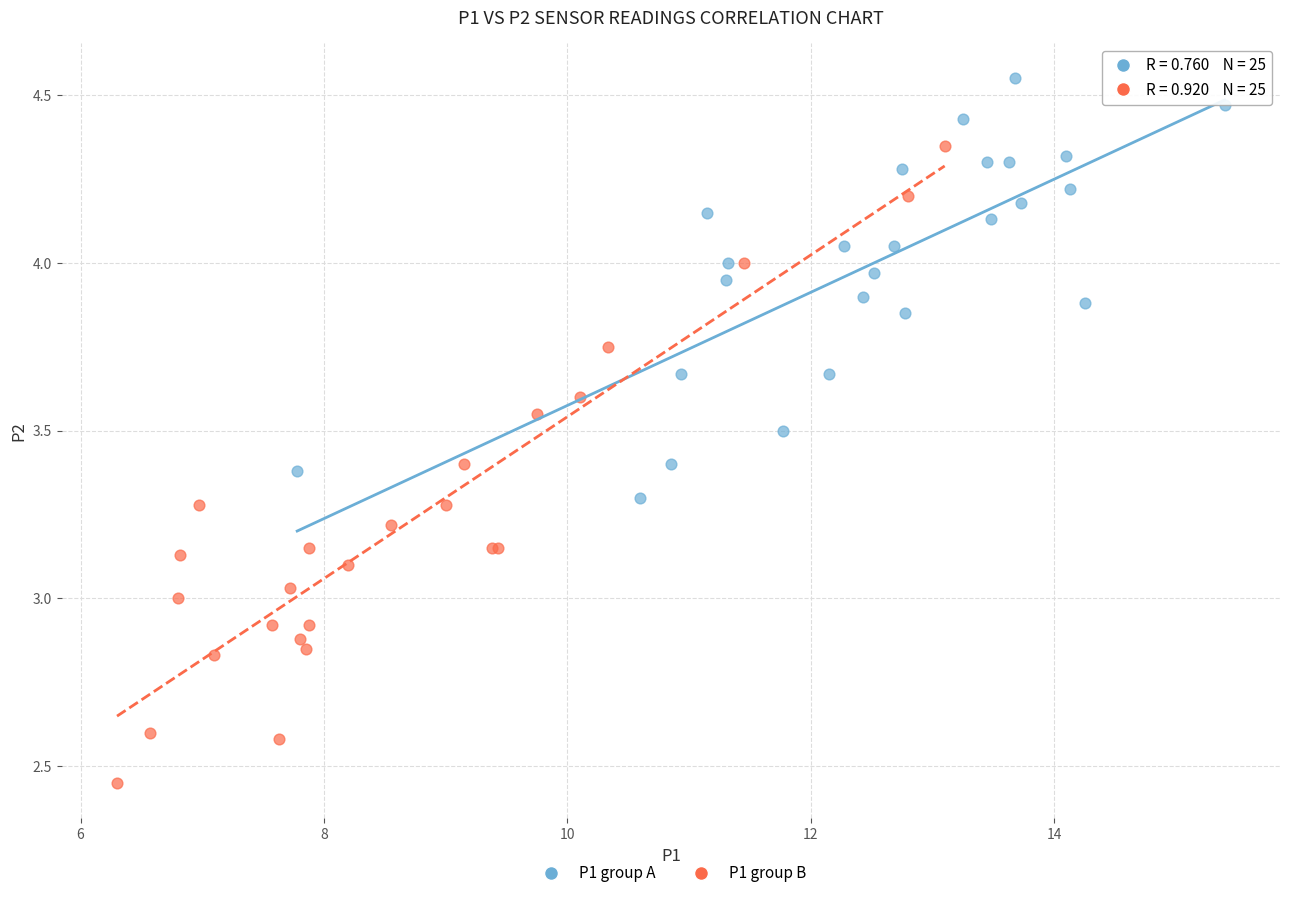

What are all the series names shown in the legend?

P1 group A, P1 group B